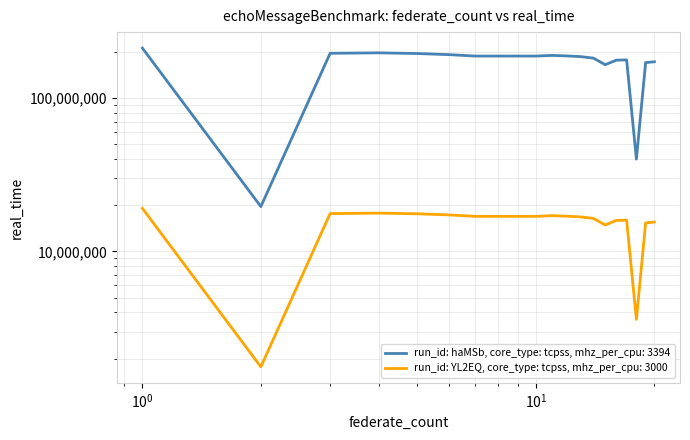

At 5, list the series in order from smallest to largest.

run_id: haMSb, core_type: tcpss, mhz_per_cpu: 3394, run_id: YL2EQ, core_type: tcpss, mhz_per_cpu: 3000